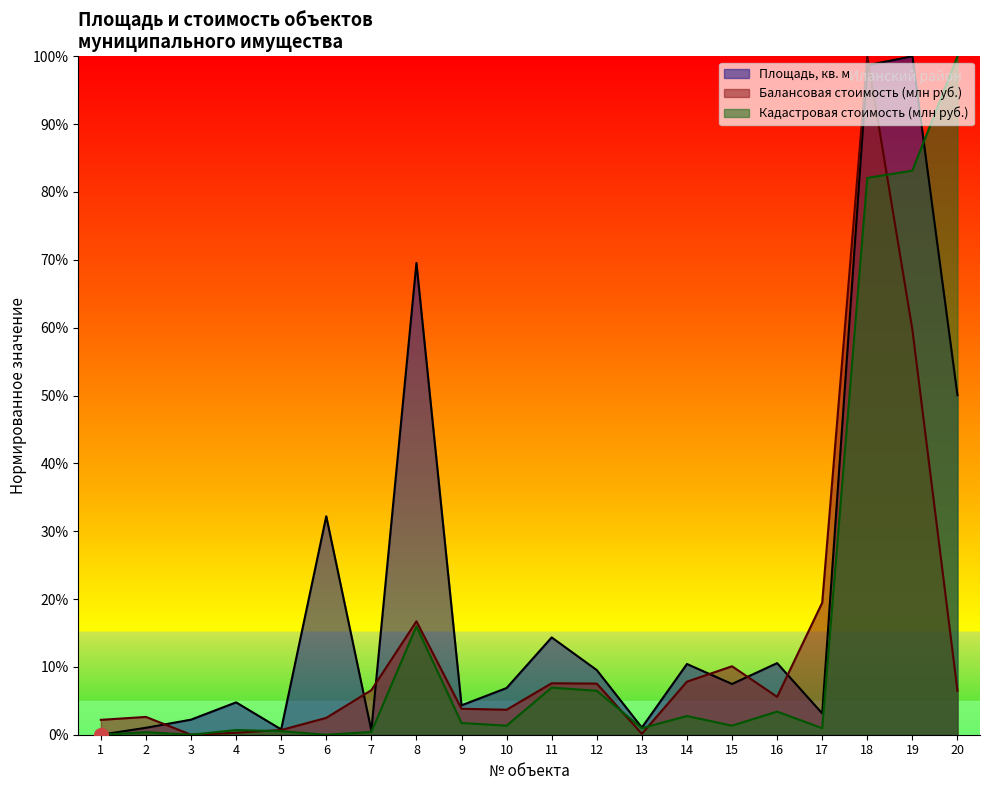

What is the difference between the maximum and minimum values in the Балансовая стоимость, руб. (млн) series?

100.0